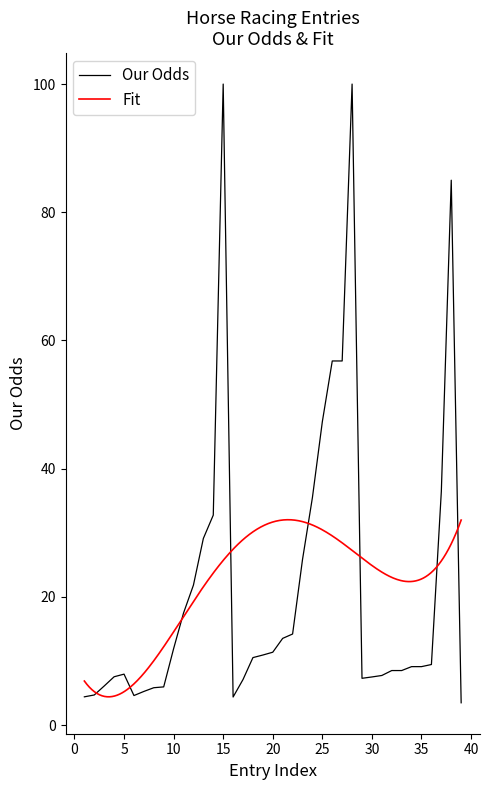

How many categories are shown in the chart?

39